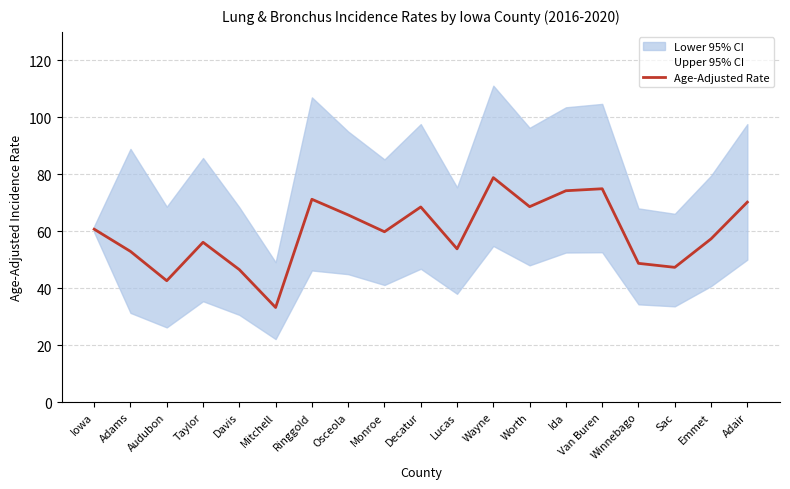

What value does the data have at Adams?

52.9